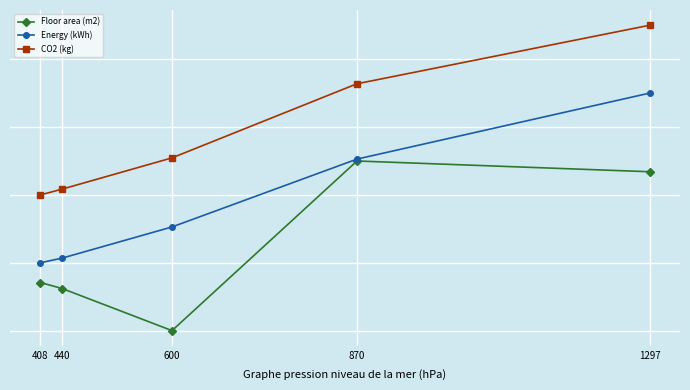

What are all the series names shown in the legend?

Floor area (m2), Energy (kWh), CO2 (kg)